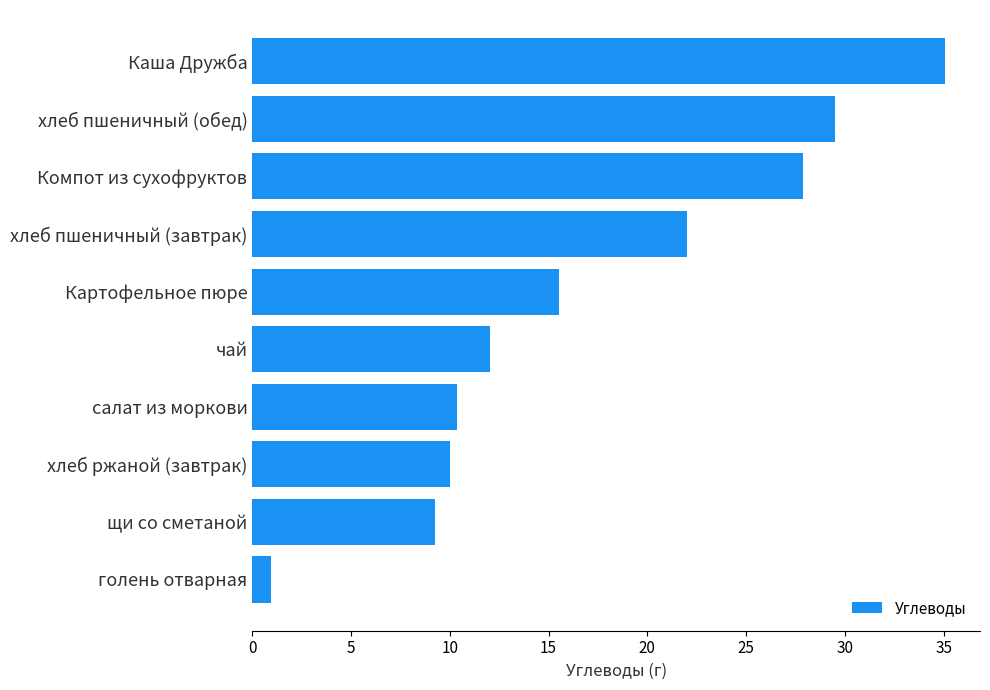

Rank the categories by value from highest to lowest.

Каша Дружба, хлеб пшеничный (обед), Компот из сухофруктов, хлеб пшеничный (завтрак), Картофельное пюре, чай, салат из моркови, хлеб ржаной (завтрак), щи со сметаной, голень отварная